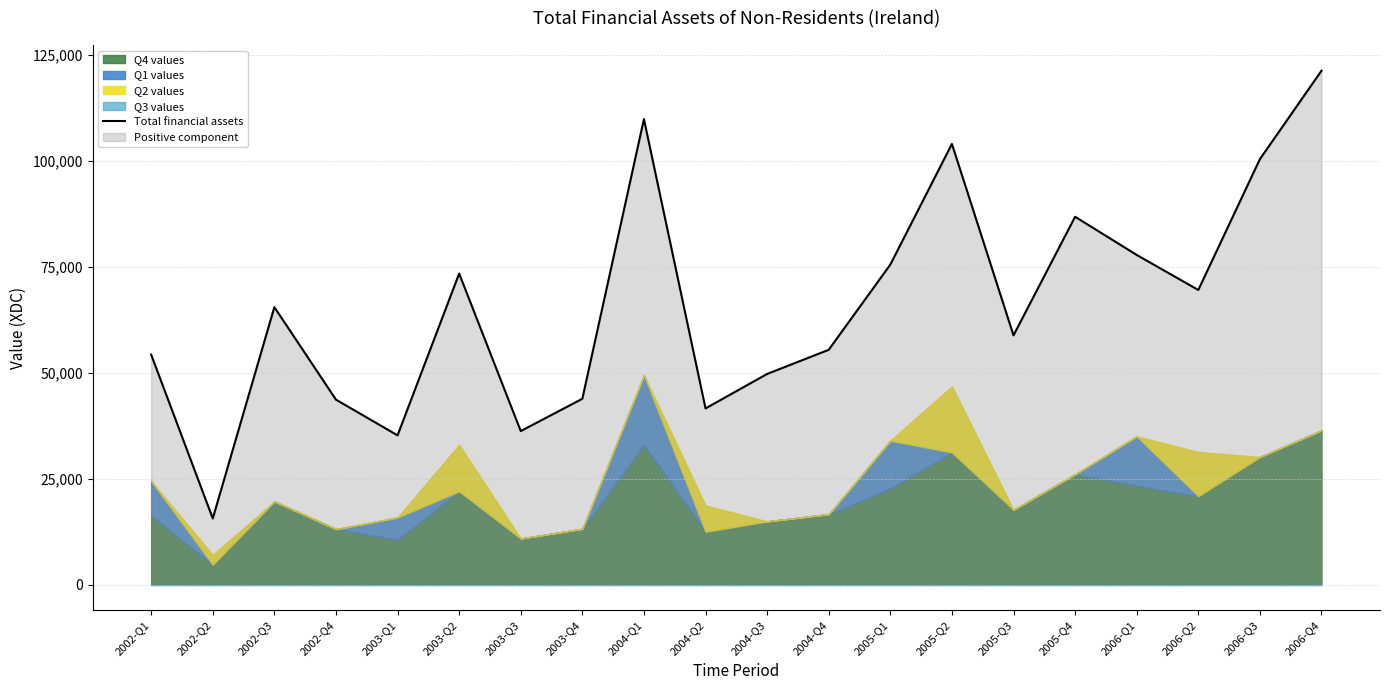

Rank the categories by value from highest to lowest.

2006-Q4, 2004-Q1, 2005-Q2, 2006-Q3, 2005-Q4, 2006-Q1, 2005-Q1, 2003-Q2, 2006-Q2, 2002-Q3, 2005-Q3, 2004-Q4, 2002-Q1, 2004-Q3, 2003-Q4, 2002-Q4, 2004-Q2, 2003-Q3, 2003-Q1, 2002-Q2